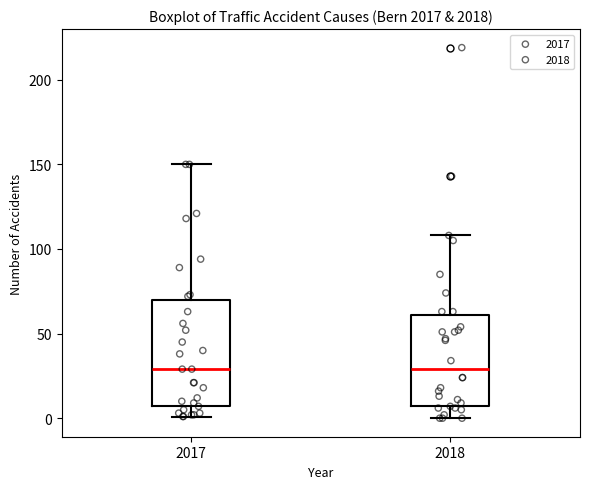

Reading left to right, read every box against the y-axis: the position of its median line, the range the box covers, and the ends of its whiskers. The values are not printed on the chart, so give them approximately, as read against the axis.

2017: median 30, box 10 to 70, whiskers 0 to 150
2018: median 30, box 10 to 60, whiskers 0 to 110